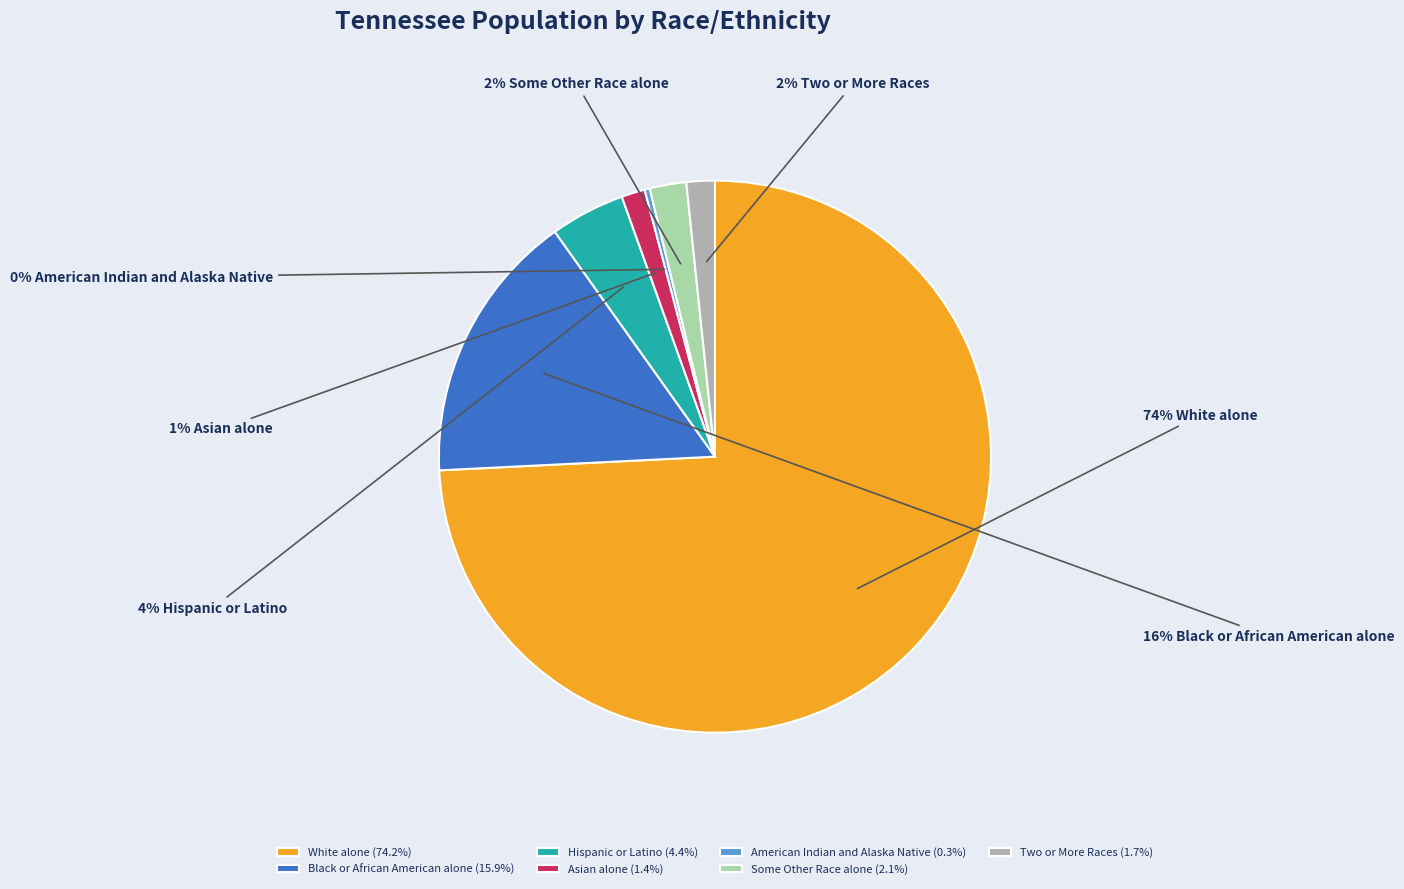

Is there any slice that represents more than half of the pie?

Yes